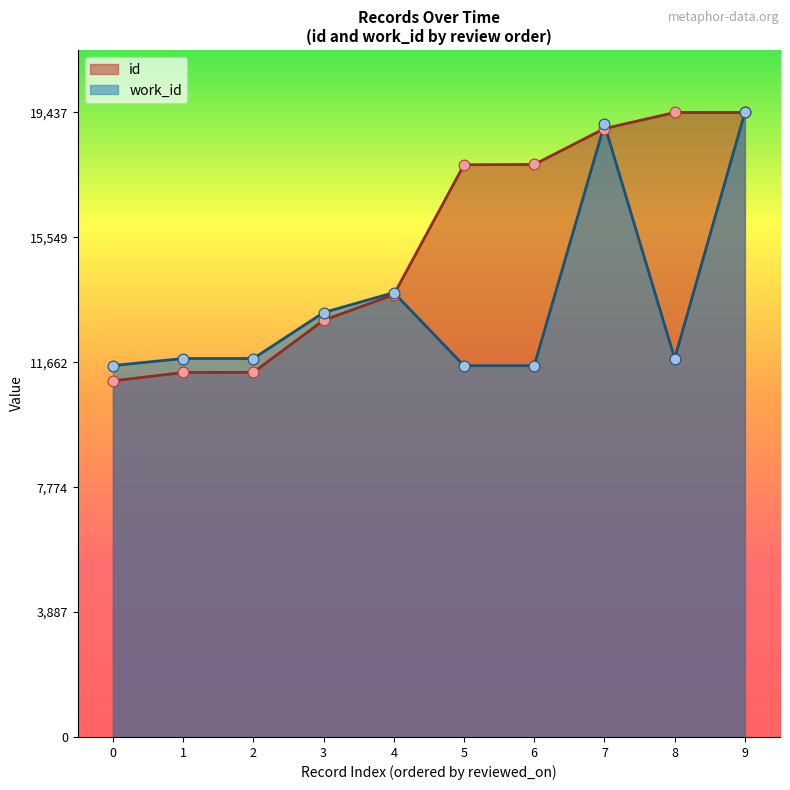

Is the value of work_id at 6 greater than the value of id at 7?

No